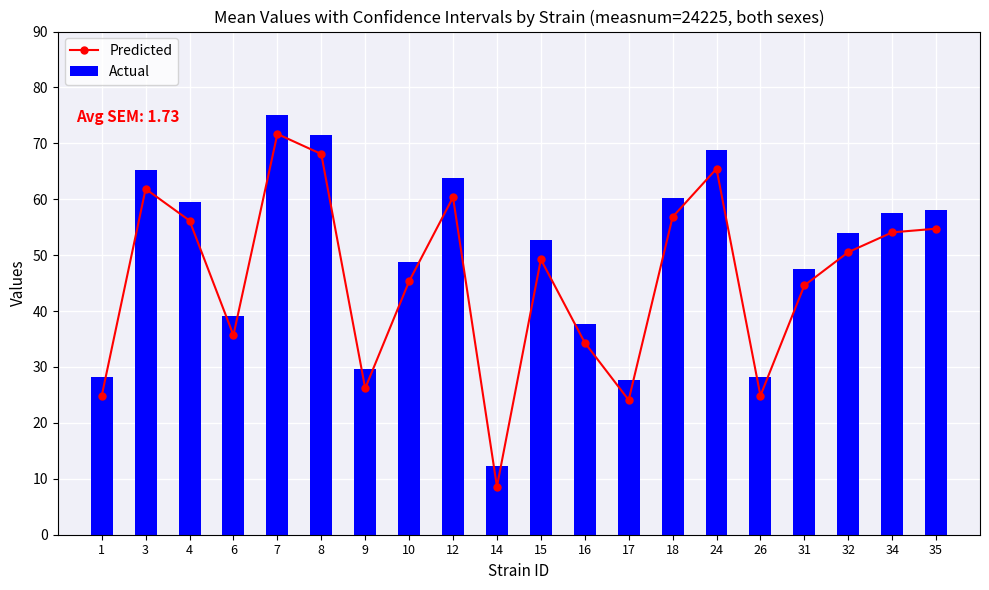

Rank the series by their average value, from lowest to highest.

Predicted, Actual